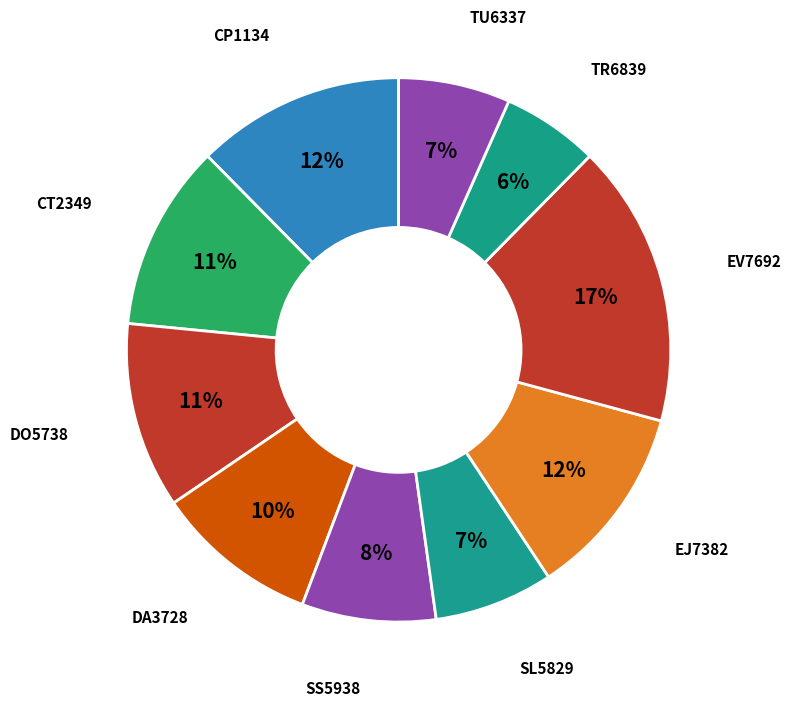

True or false: EJ7382 accounts for 24% of the total.

False